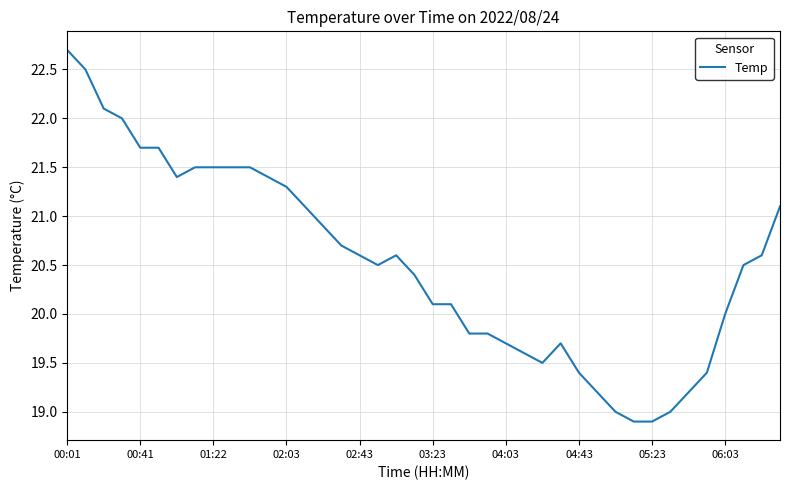

What is the greatest value displayed?

22.7